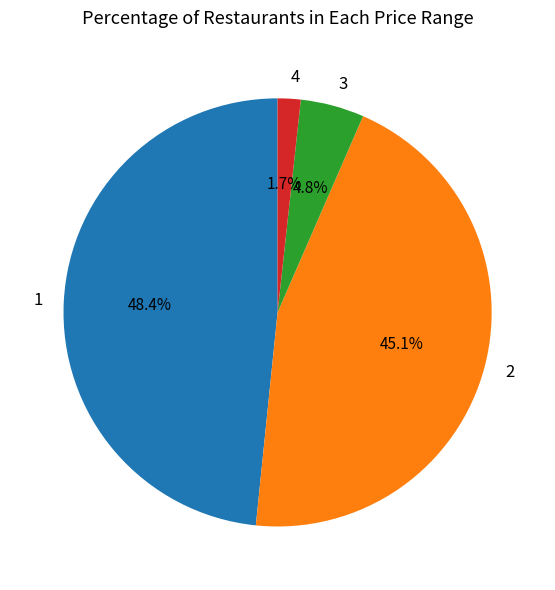

Count the number of slices in the pie.

4